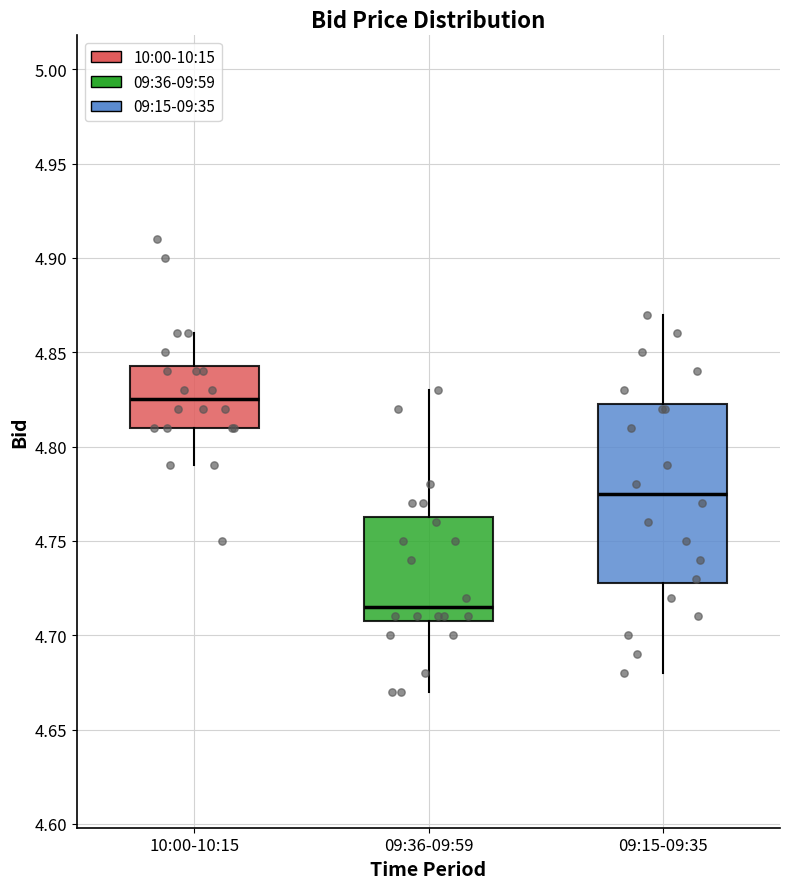

Reading left to right, transcribe this box plot: for each box, give where its median line is, the range the box spans, and where its two whiskers end, as read against the y-axis. The values are not printed on the chart, so give them approximately, as read against the axis.

10:00-10:15: median 4.825, box 4.810 to 4.845, whiskers 4.790 to 4.860
09:36-09:59: median 4.715, box 4.710 to 4.765, whiskers 4.670 to 4.830
09:15-09:35: median 4.775, box 4.730 to 4.825, whiskers 4.680 to 4.870